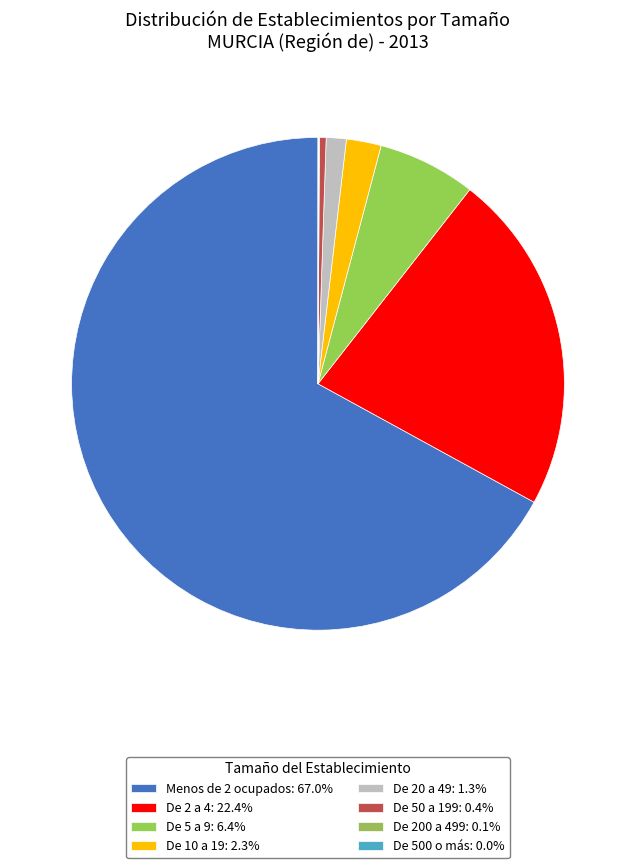

To the nearest percent, what is the combined percentage of De 500 o más and Menos de 2 ocupados?

67%